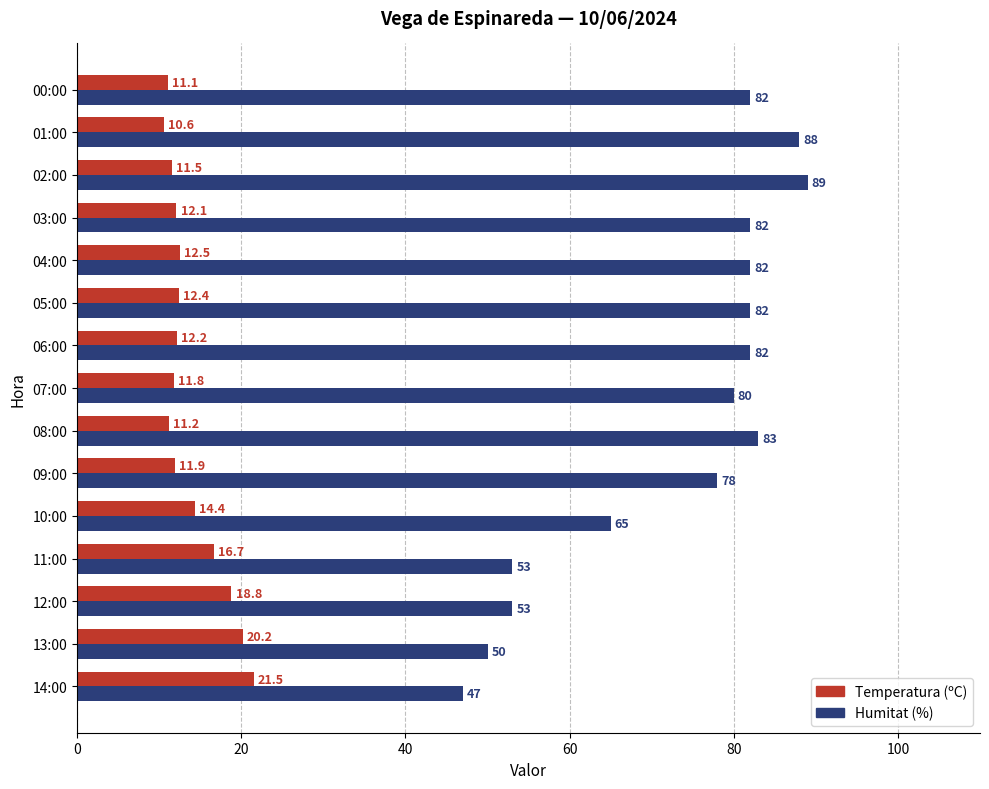

At which category is the sum across all series the highest?

02:00